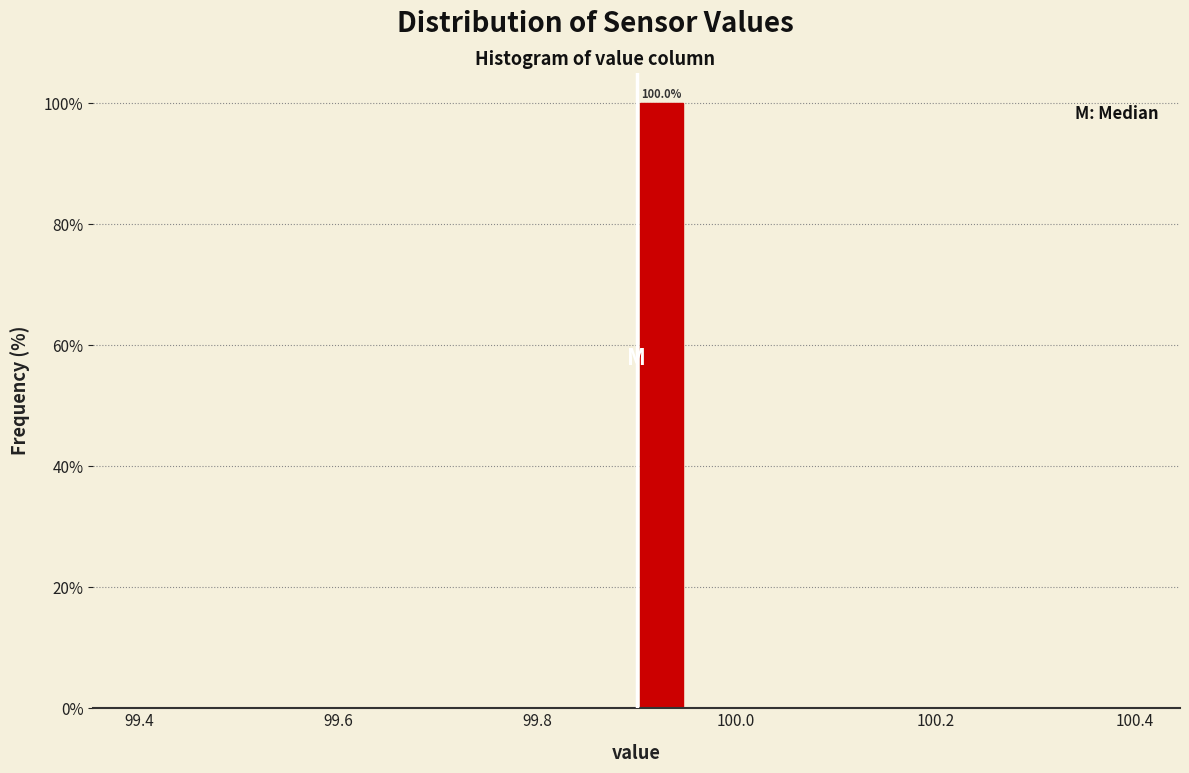

Around what value on the x-axis is the tallest bar? Give the approximate position of its centre, as read against the axis.

99.92